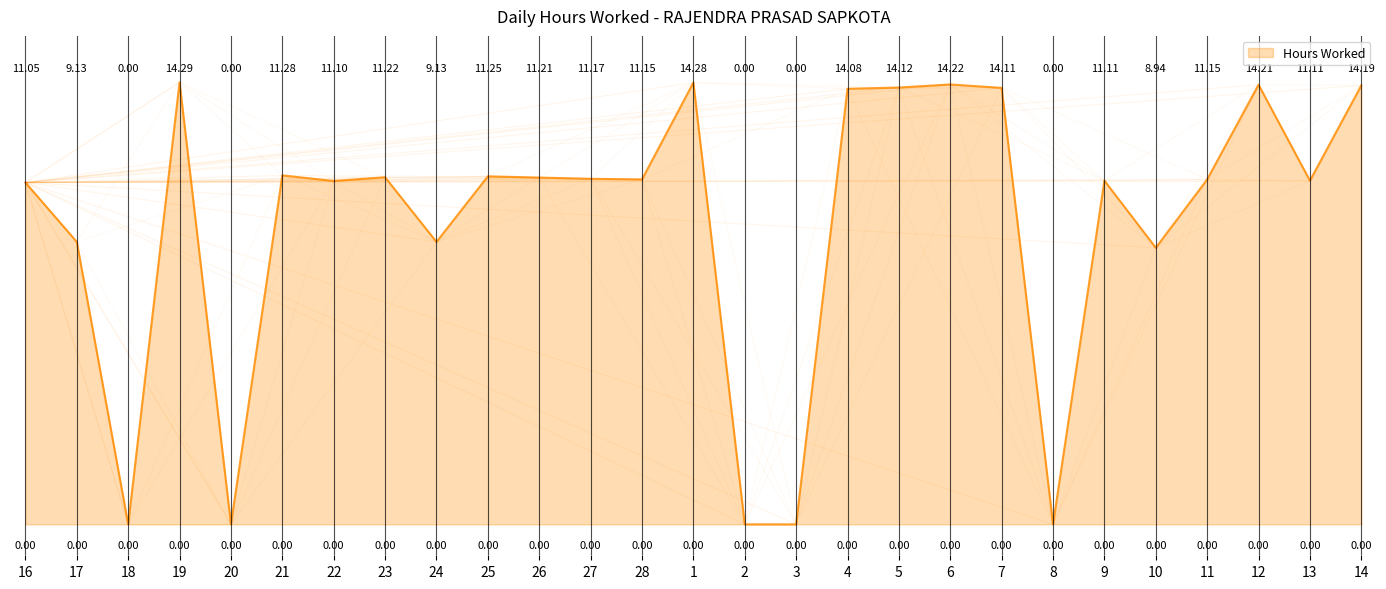

What position from the left is 17?

2